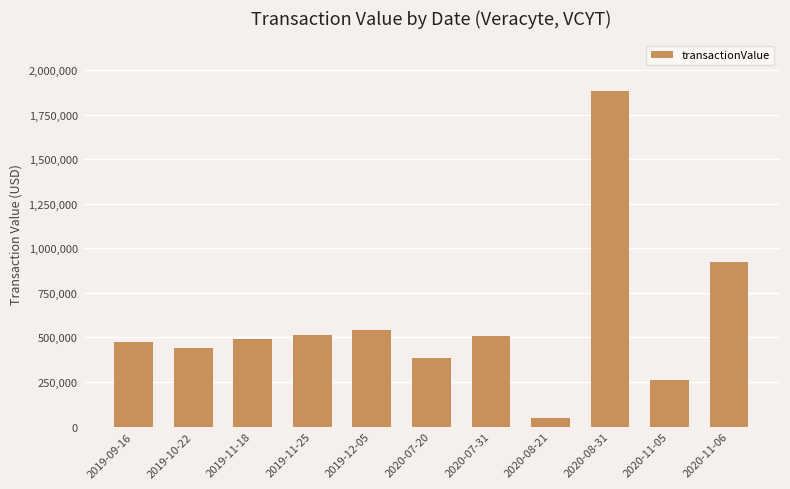

Approximately how many times larger is the value at 2019-09-16 compared to 2019-11-25?

0.9